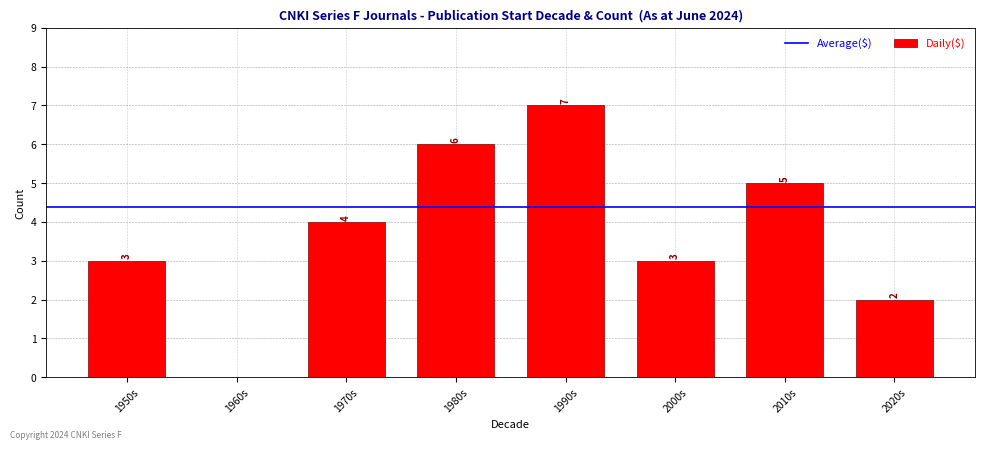

The chart shows a value of 5 at 2000s. True or false?

False